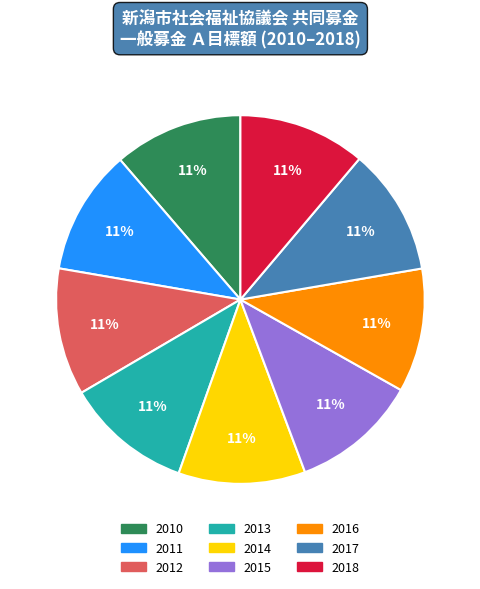

Approximately how many times larger is the value at 2016 compared to 2018?

1.0